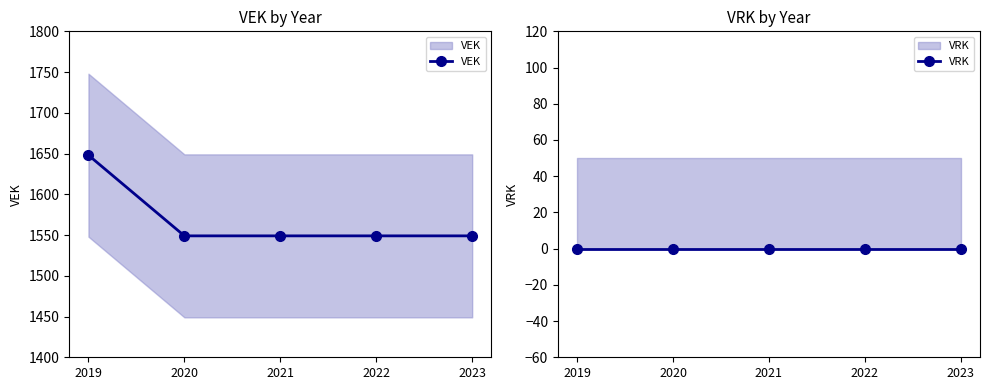

Where is VEK nearest to the value 1598?

2020